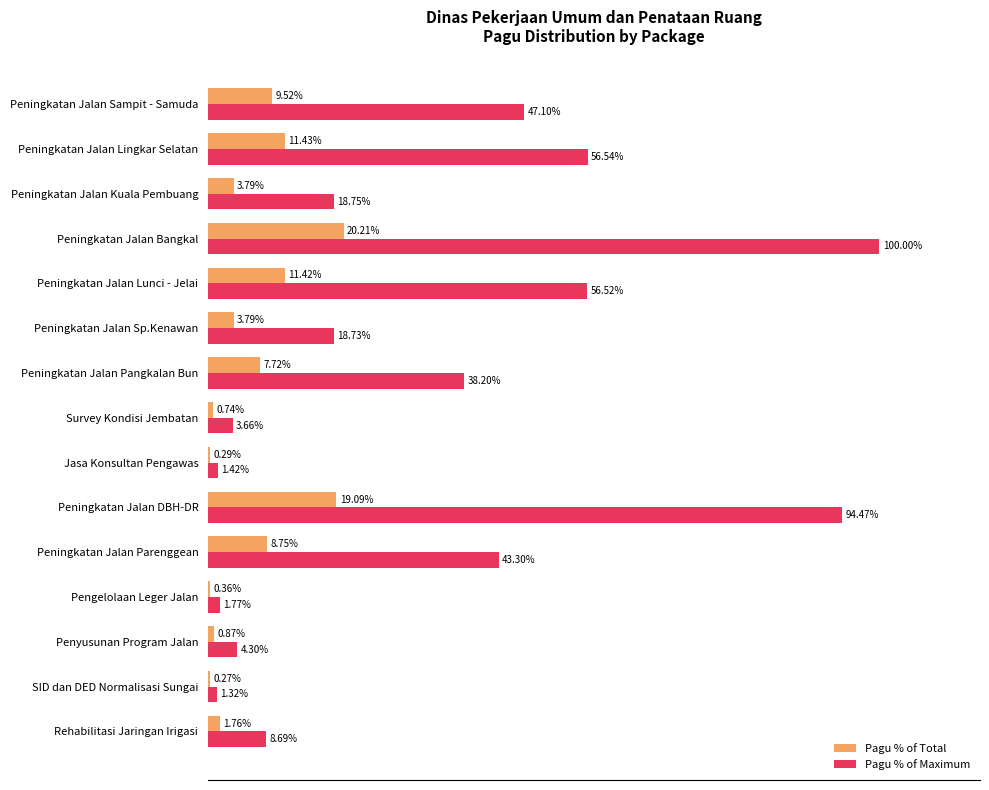

Where is Pagu % of Maximum nearest to the value 50?

Peningkatan Jalan Sampit - Samuda